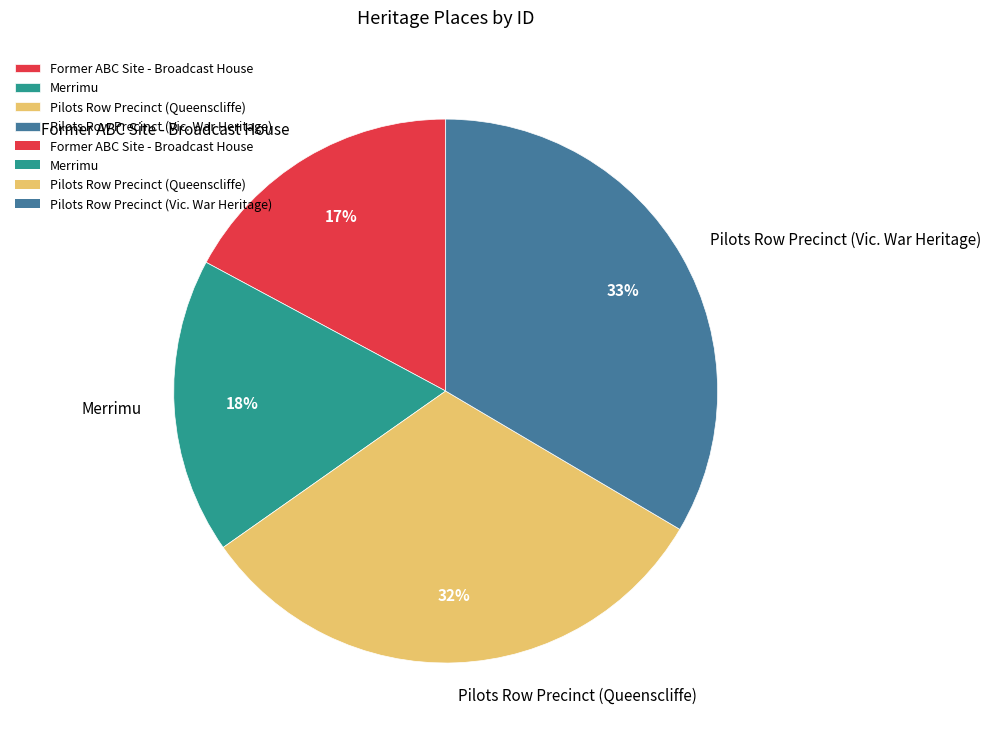

What percentage is the Pilots Row Precinct (Vic. War Heritage) slice, to the nearest percent?

33%